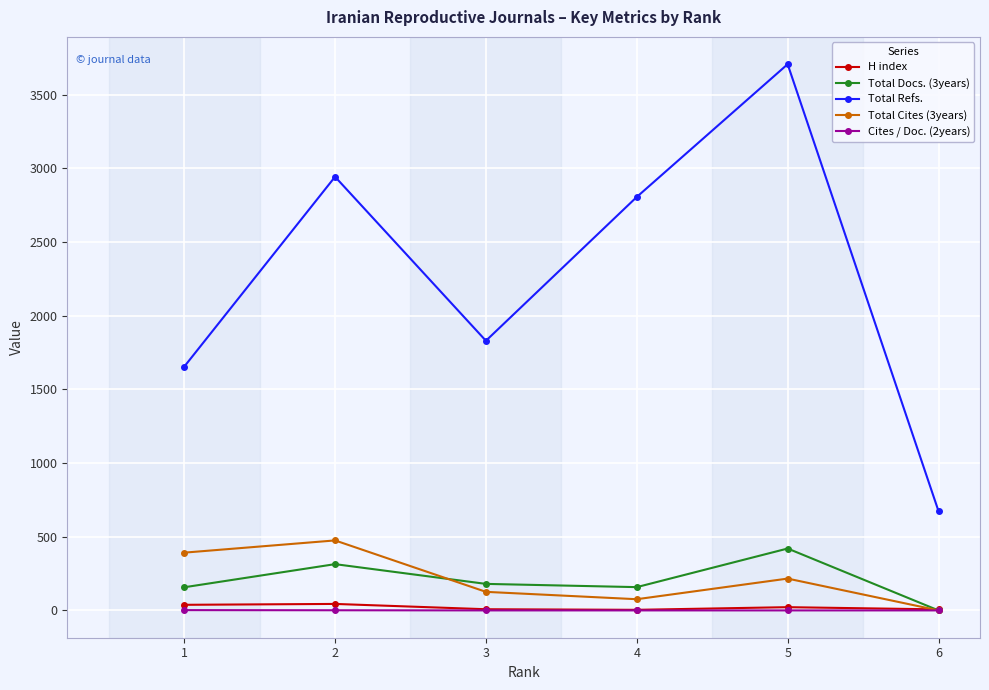

At which category does Total Docs. (3years) reach its first local peak?

2